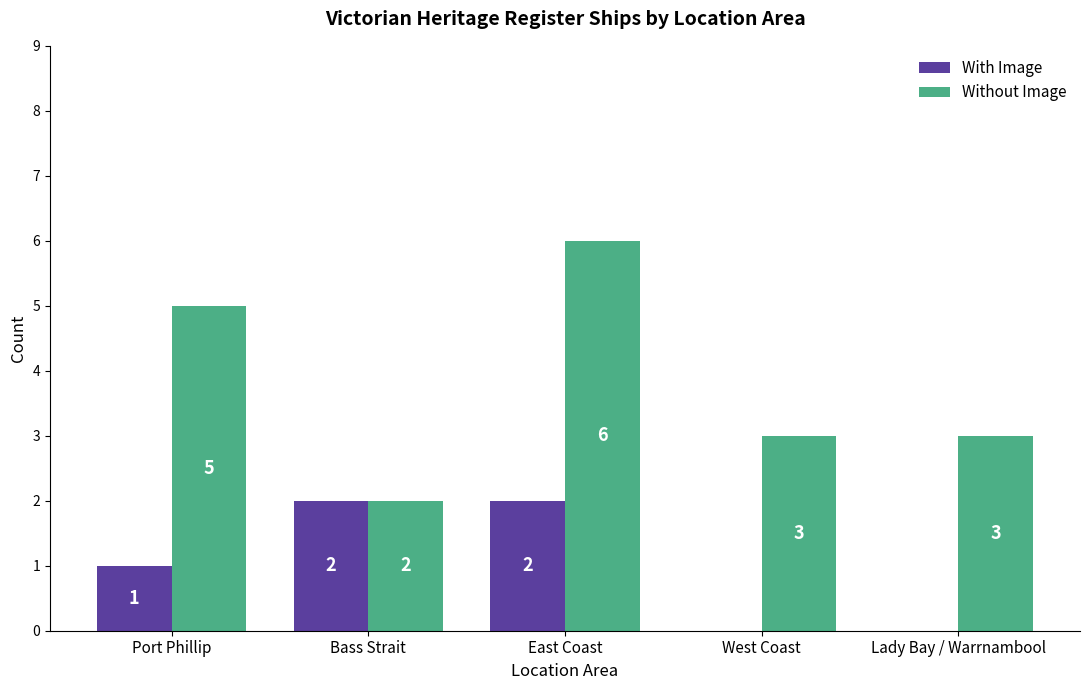

Does the chart contain stacked bars?

No